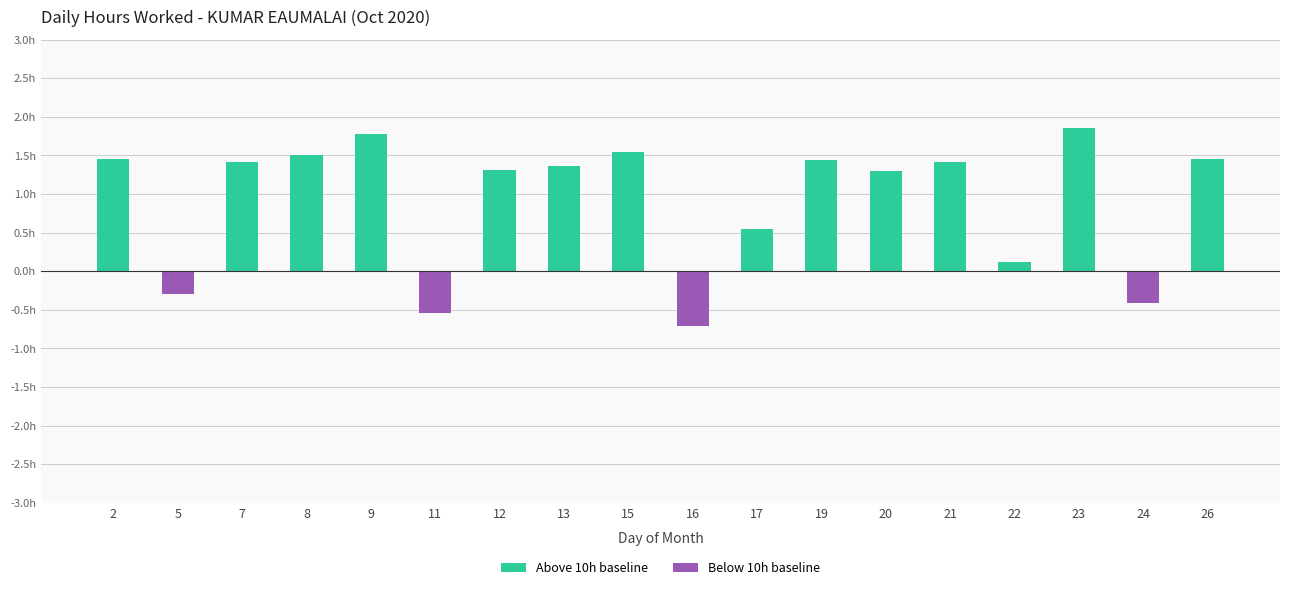

What is the change in value from 2 to 9?

+0.3